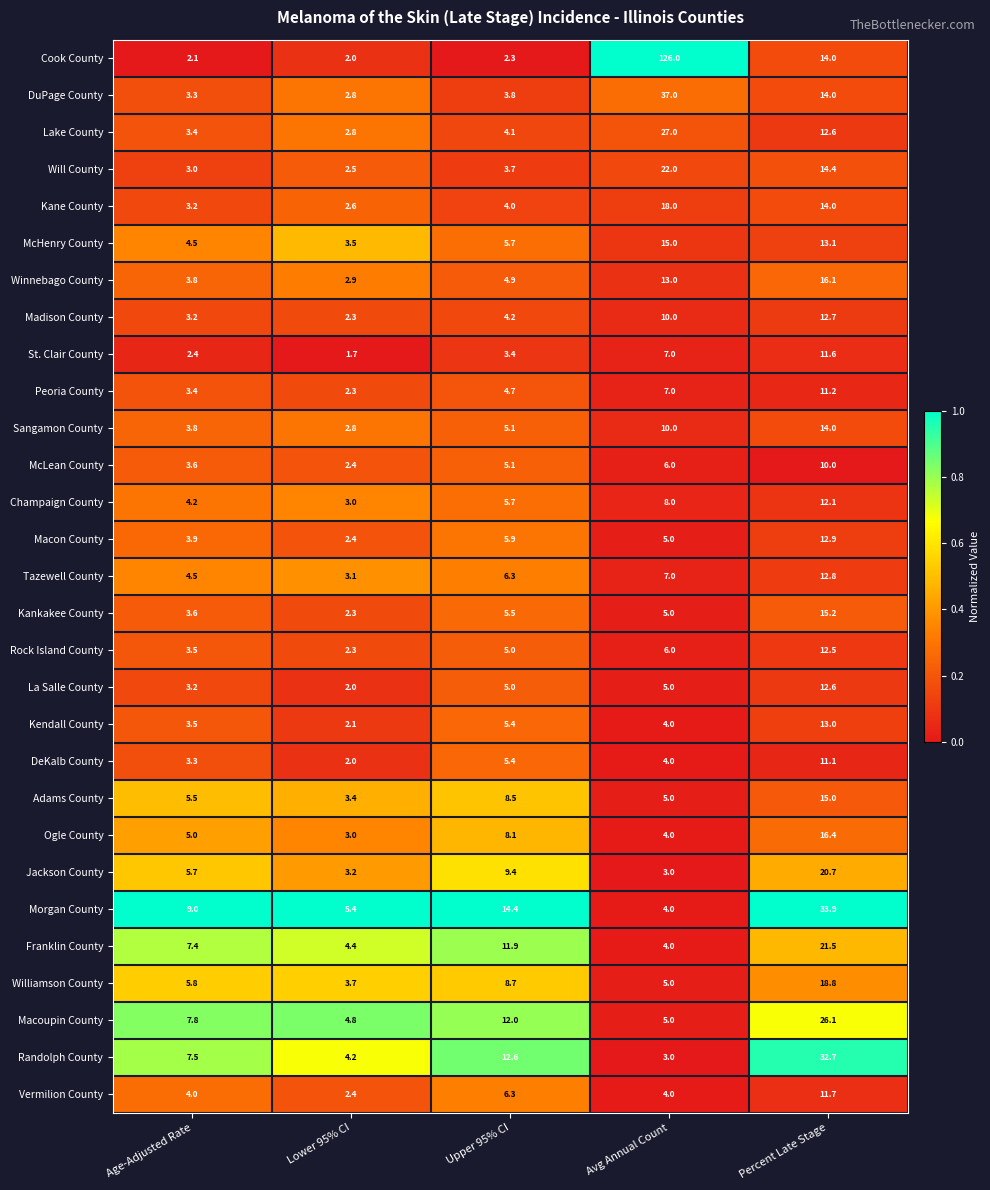

True or false: Adams County has a value of 7.5 at Percent Late Stage.

False